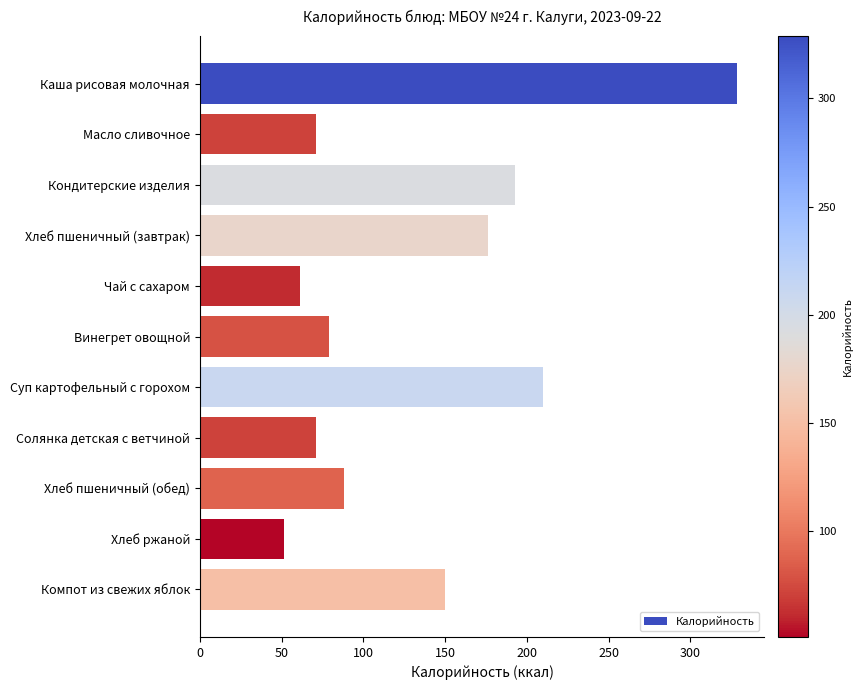

What is the difference between the second highest and second lowest values?

148.6